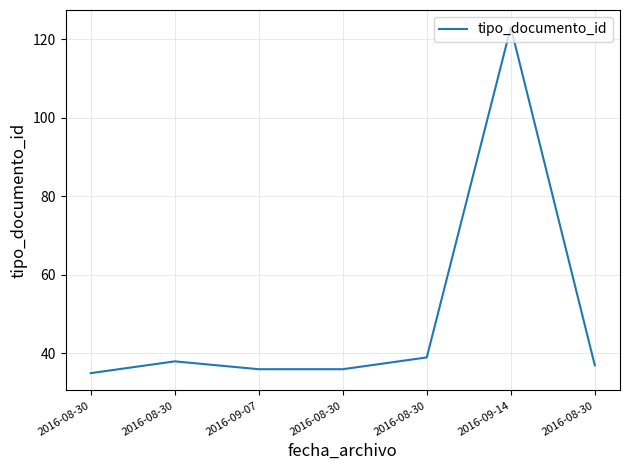

What is the change in value from 2016-08-30 to 2016-08-30?

+2